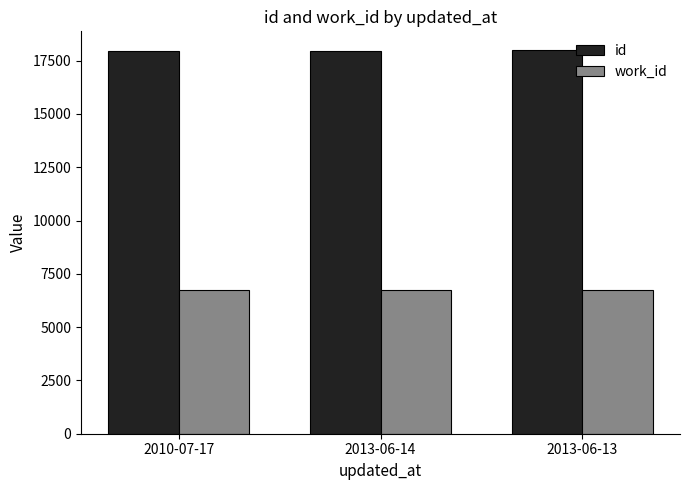

The work_id series shows 4331 at 2010-07-17. True or false?

False